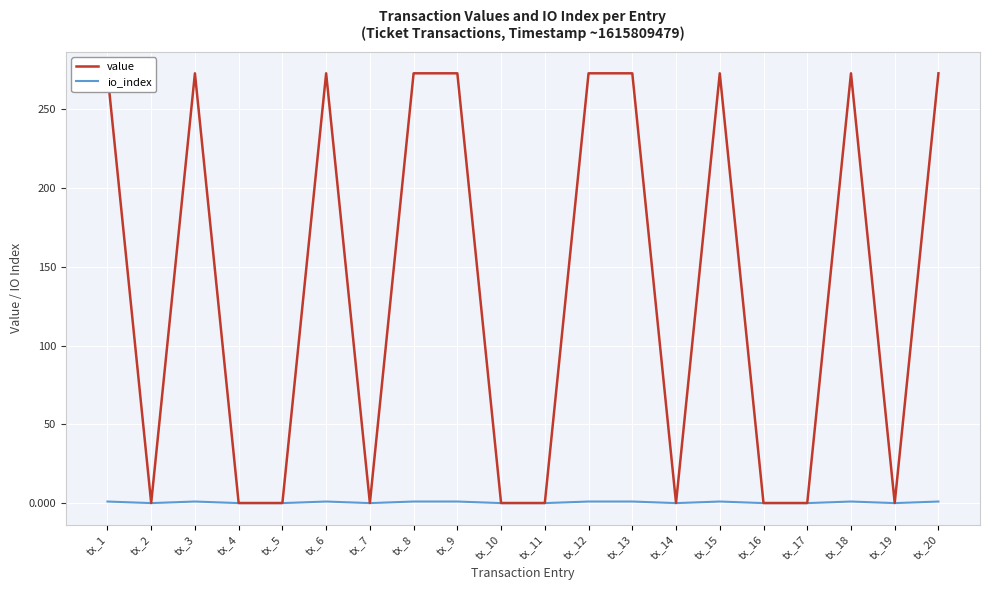

Is it true that value equals 0.1 at tx_4?

True